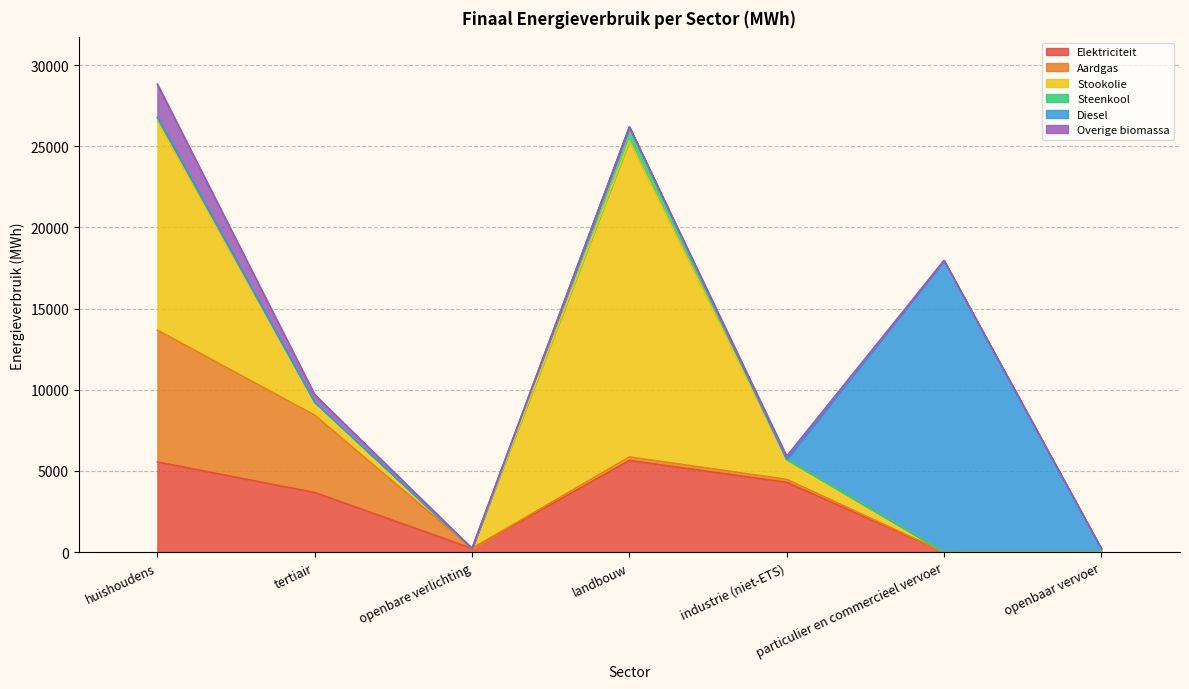

At openbaar vervoer, list the series in order from largest to smallest.

Diesel, Elektriciteit, Aardgas, Stookolie, Steenkool, Overige biomassa